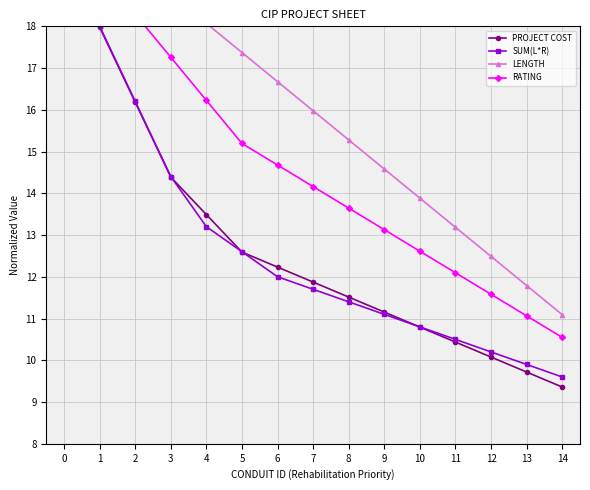

Reading left to right, list all the values displayed in this chart.

PROJECT COST: 21.0	18.0	16.2	14.4	13.5	12.6	12.2	11.9	11.5	11.2	10.8	10.4	10.1	9.7	9.4
SUM(L*R): 21.0	18.0	16.2	14.4	13.2	12.6	12.0	11.7	11.4	11.1	10.8	10.5	10.2	9.9	9.6
LENGTH: 21.0	20.2	19.5	18.8	18.1	17.4	16.7	16.0	15.3	14.6	13.9	13.2	12.5	11.8	11.1
RATING: 21.0	19.3	18.3	17.3	16.2	15.2	14.7	14.2	13.6	13.1	12.6	12.1	11.6	11.1	10.5